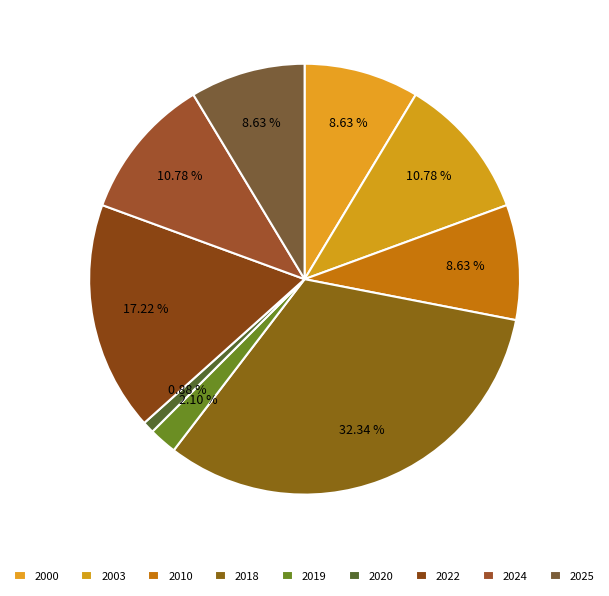

To the nearest percent, what percentage of the pie is 2010?

9%